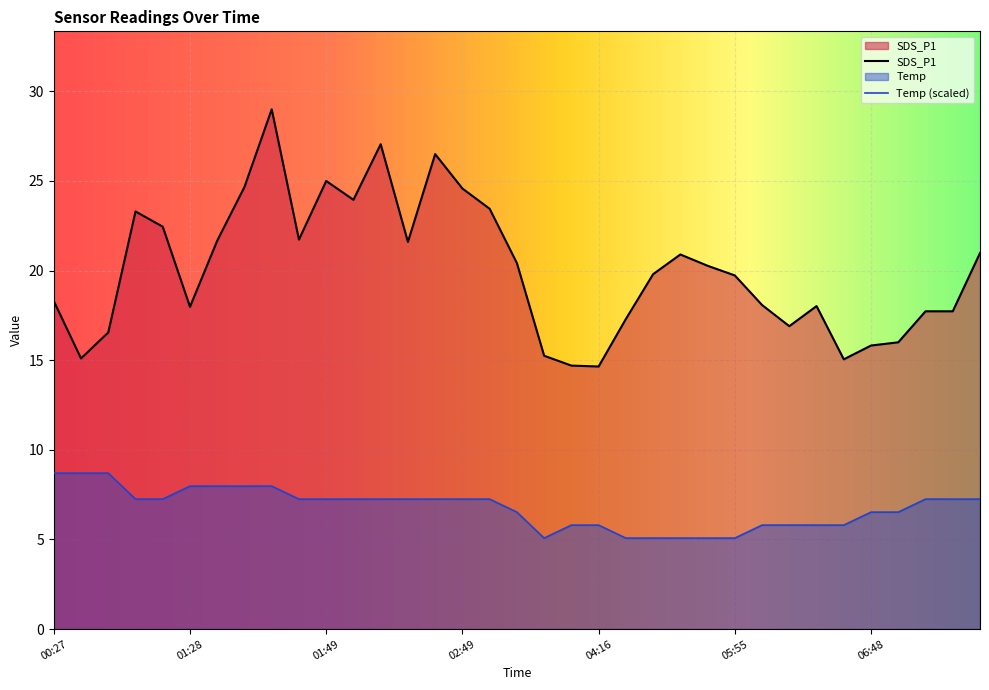

What is the maximum value shown in the chart?

29.0